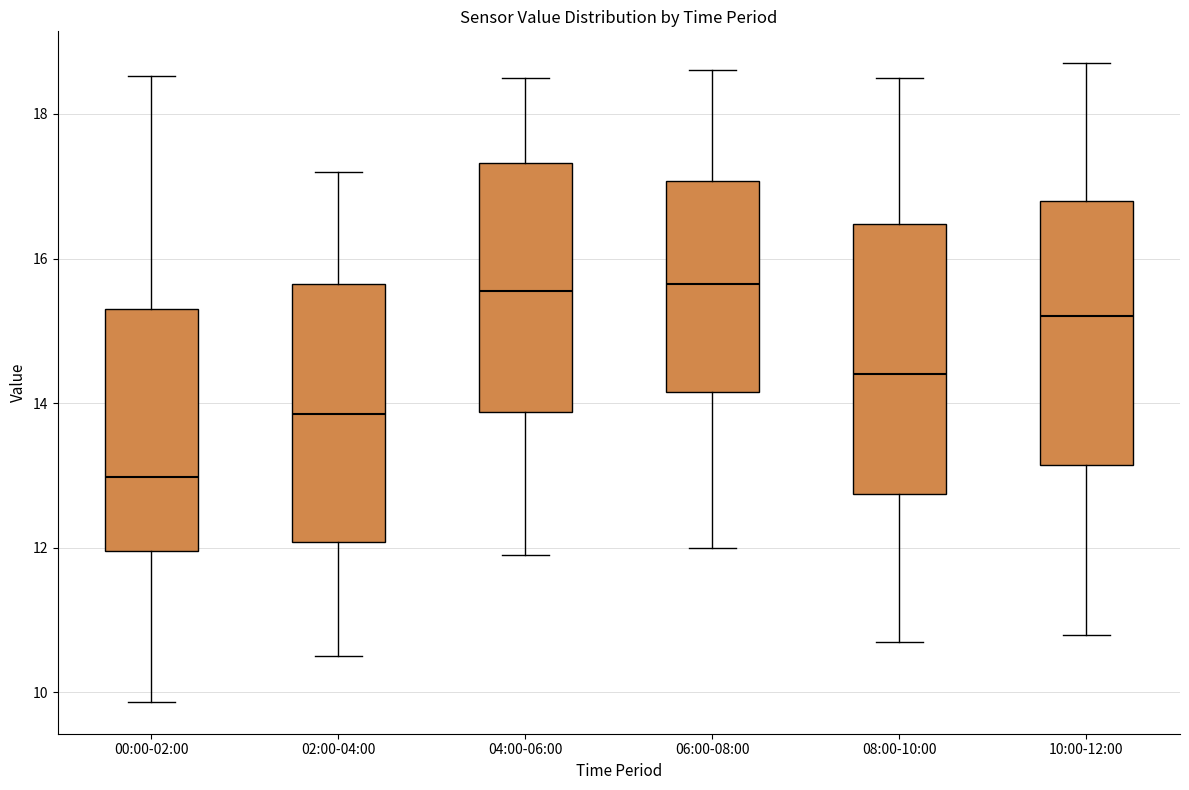

Reading left to right, read every box against the y-axis: the position of its median line, the range the box covers, and the ends of its whiskers. The values are not printed on the chart, so give them approximately, as read against the axis.

00:00-02:00: median 13.0, box 12.0 to 15.4, whiskers 9.8 to 18.6
02:00-04:00: median 13.8, box 12.0 to 15.6, whiskers 10.6 to 17.2
04:00-06:00: median 15.6, box 13.8 to 17.4, whiskers 12.0 to 18.6
06:00-08:00: median 15.6, box 14.2 to 17.0, whiskers 12.0 to 18.6
08:00-10:00: median 14.4, box 12.8 to 16.4, whiskers 10.8 to 18.6
10:00-12:00: median 15.2, box 13.2 to 16.8, whiskers 10.8 to 18.8